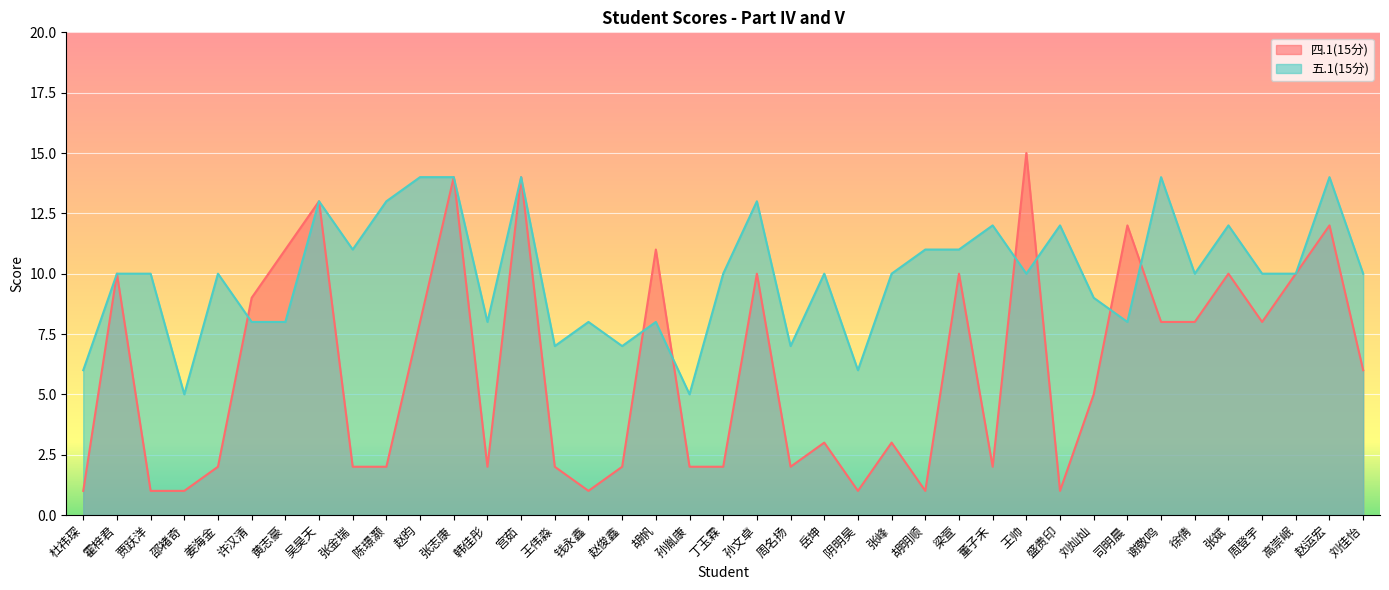

Reading left to right, list all the values displayed in this chart.

四.1(15分): 杜祎琛=1	霍梓君=10	贾跃洋=1	邵褚奇=1	姜海金=2	许汉清=9	黄志豪=11	吴昊天=13	张金瑞=2	陈璟灏=2	赵昀=8	张志康=14	韩佳彤=2	宫茹=14	王伟淼=2	钱永鑫=1	赵俊鑫=2	胡帆=11	孙胤康=2	丁玉霖=2	孙文卓=10	周名扬=2	岳坤=3	阴明昊=1	张峰=3	胡明顺=1	梁萱=10	董子禾=2	王帅=15	盛贵印=1	刘灿灿=5	司明晨=12	谢敬鸣=8	徐倩=8	张斌=10	周登宇=8	高崇岷=10	赵运宏=12	刘佳怡=6
五.1(15分): 杜祎琛=6	霍梓君=10	贾跃洋=10	邵褚奇=5	姜海金=10	许汉清=8	黄志豪=8	吴昊天=13	张金瑞=11	陈璟灏=13	赵昀=14	张志康=14	韩佳彤=8	宫茹=14	王伟淼=7	钱永鑫=8	赵俊鑫=7	胡帆=8	孙胤康=5	丁玉霖=10	孙文卓=13	周名扬=7	岳坤=10	阴明昊=6	张峰=10	胡明顺=11	梁萱=11	董子禾=12	王帅=10	盛贵印=12	刘灿灿=9	司明晨=8	谢敬鸣=14	徐倩=10	张斌=12	周登宇=10	高崇岷=10	赵运宏=14	刘佳怡=10